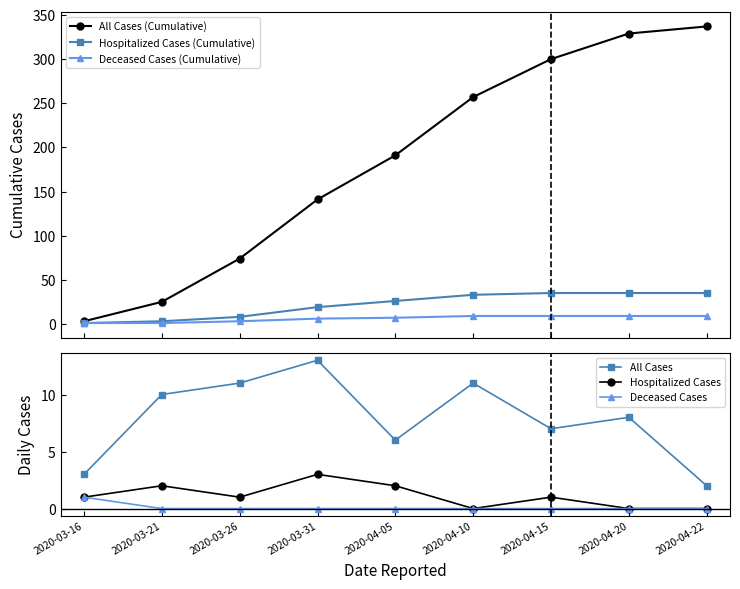

True or false: All Cases (Cumulative) has more than 1 interior local peaks.

False